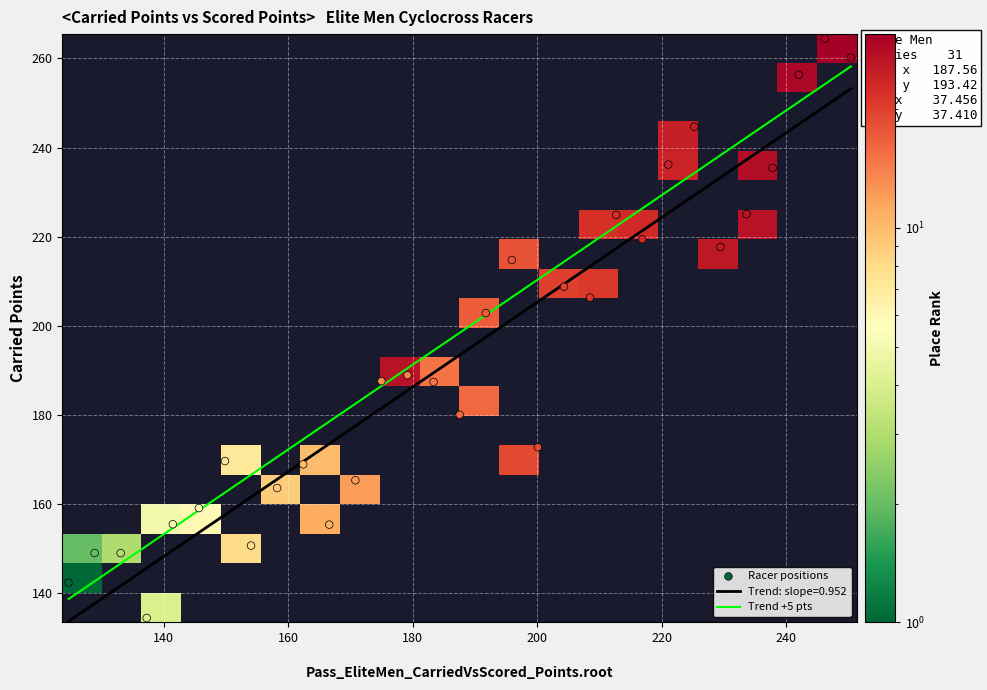

True or false: Trend: slope=0.952 and Trend +5 pts intersect in this chart.

False